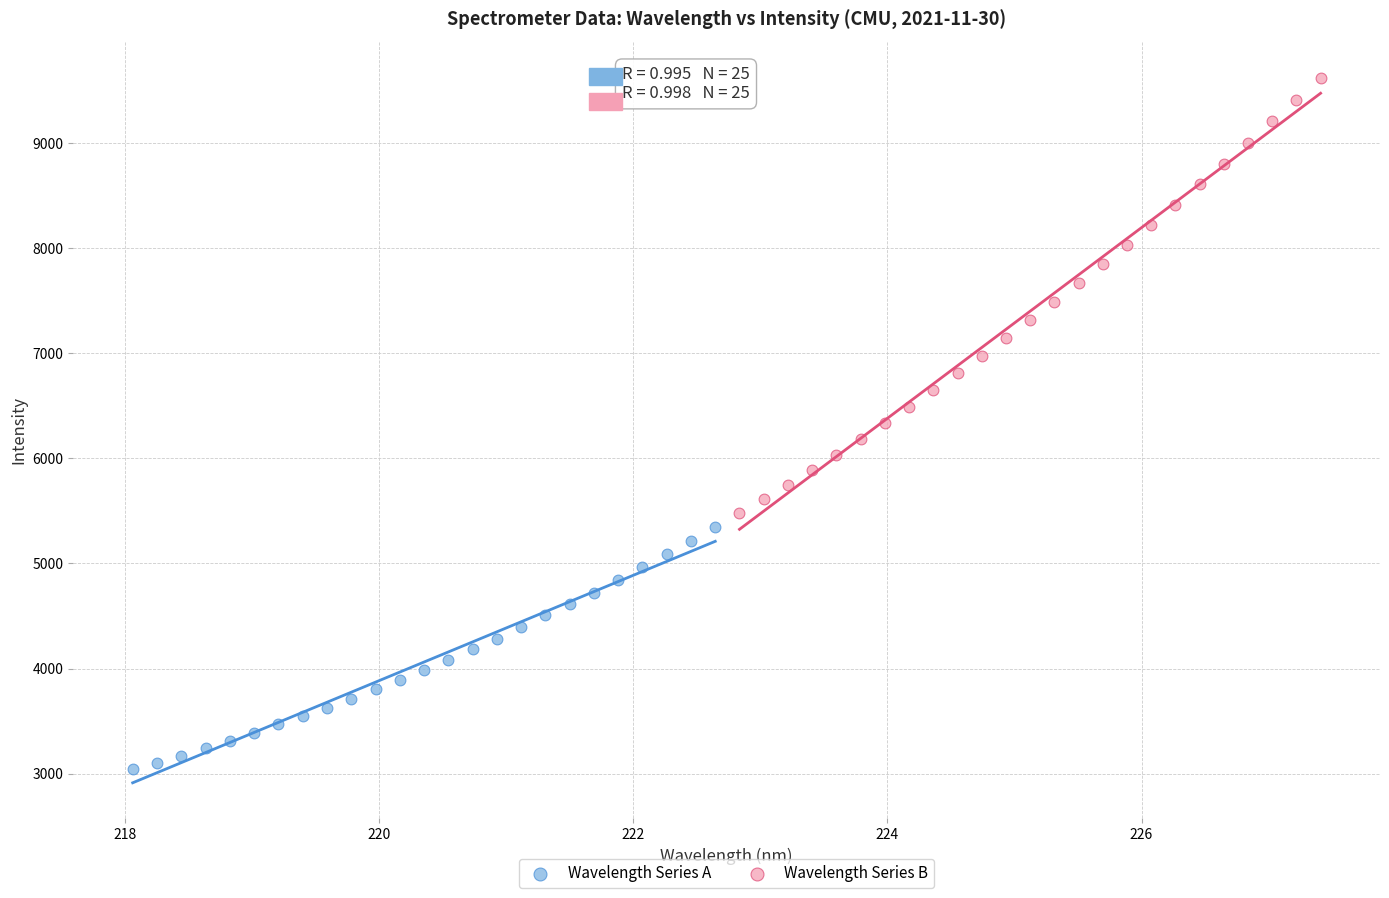

What are all the series names shown in the legend?

Wavelength Series A, Wavelength Series B